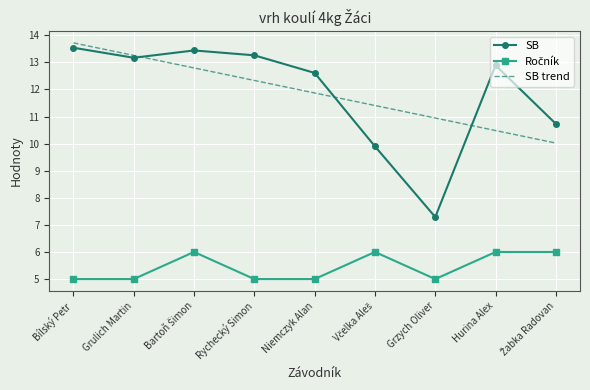

What position from the right is Rychecký Simon?

6